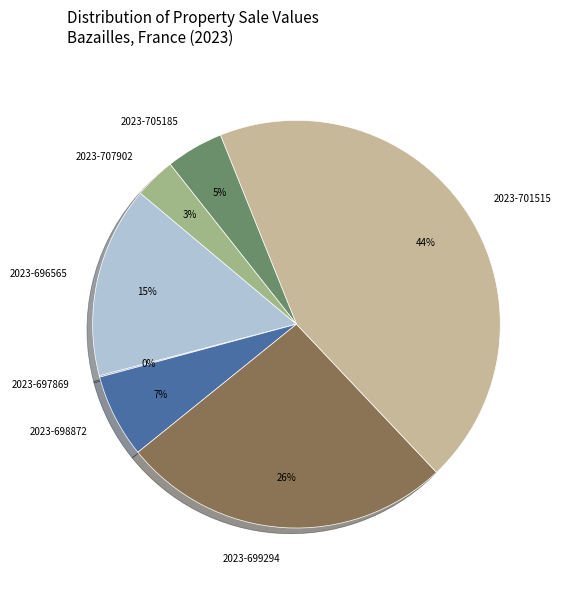

Combined, do 2023-707902 and 2023-696565 account for over 50%?

No